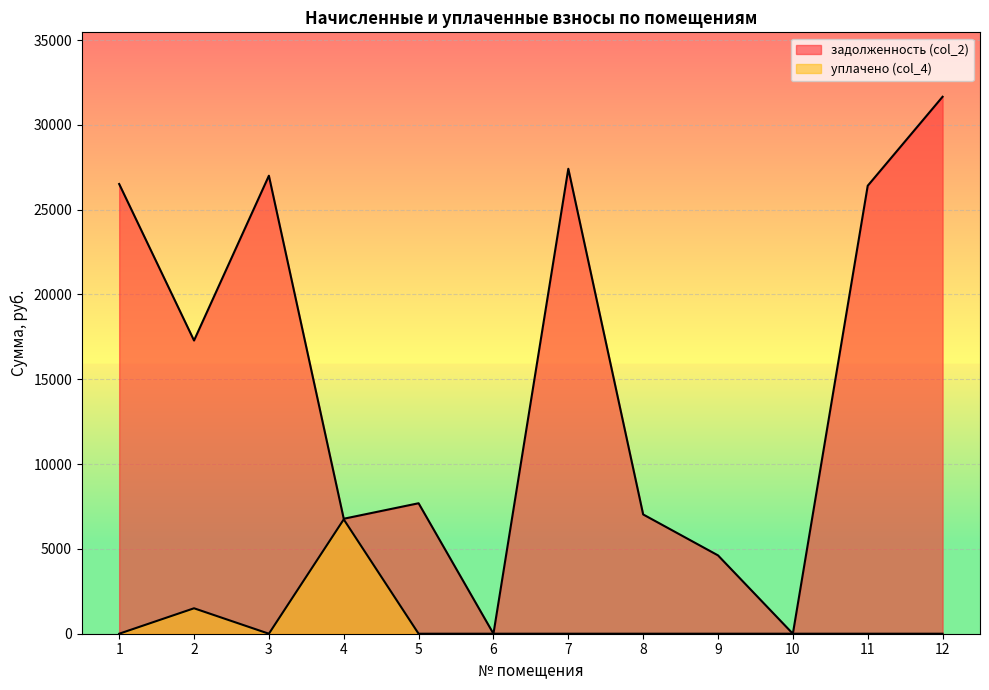

At how many categories does at least one series exceed 22804?

5